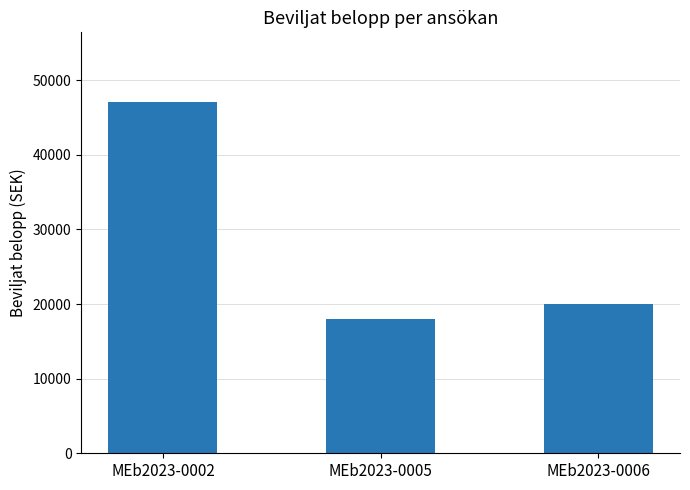

How many bars are there in total?

3